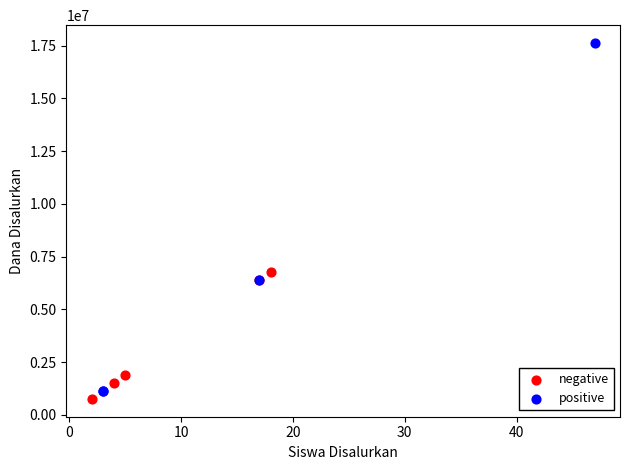

Which series has the largest Y range (max minus min)?

positive